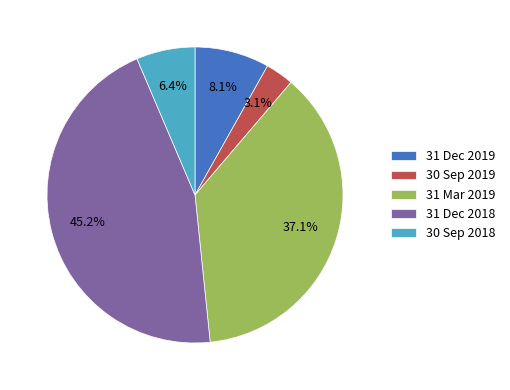

Does any single category account for the majority?

No